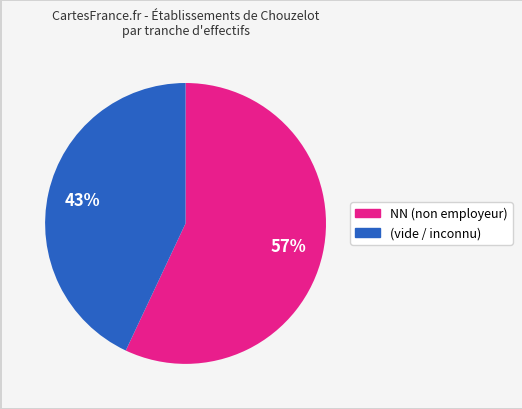

Is there a majority slice in this chart?

Yes